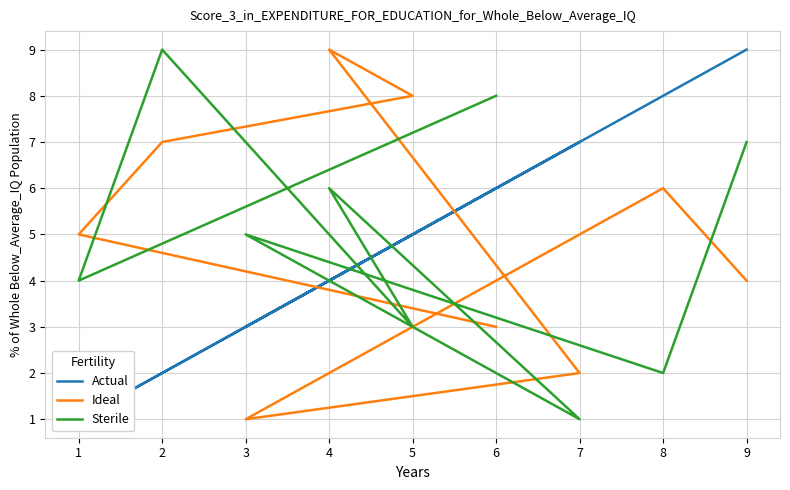

What is the value of the Actual point at the 9th from the left?

9